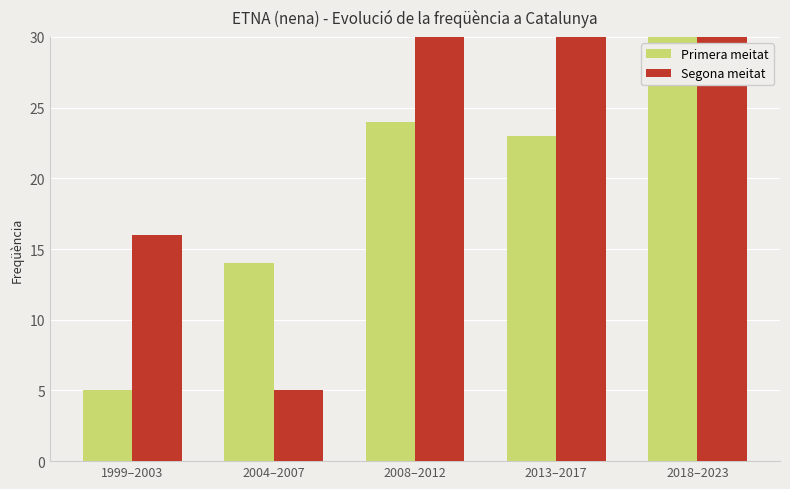

What is the label of the 1st bar from the right?

2018–2023